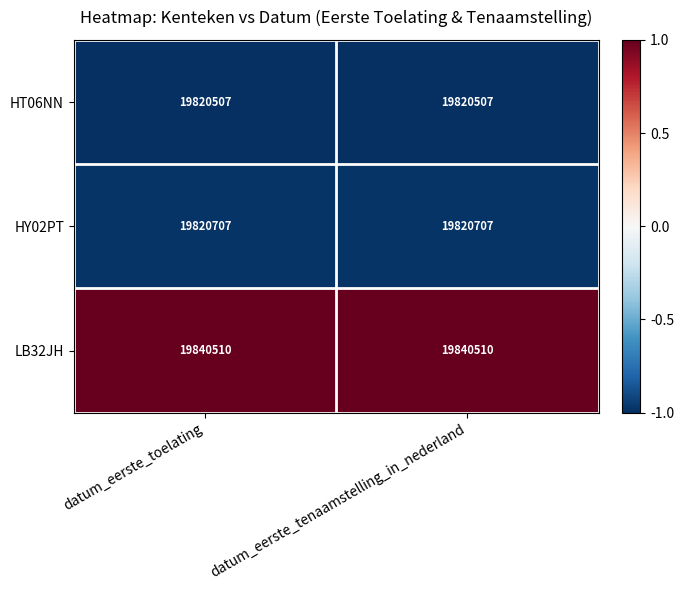

Which series has the largest total across all categories?

LB32JH